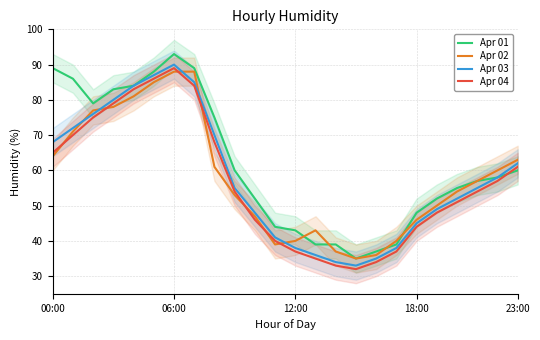

Where does the Apr 04 series first go above 54?

00:00